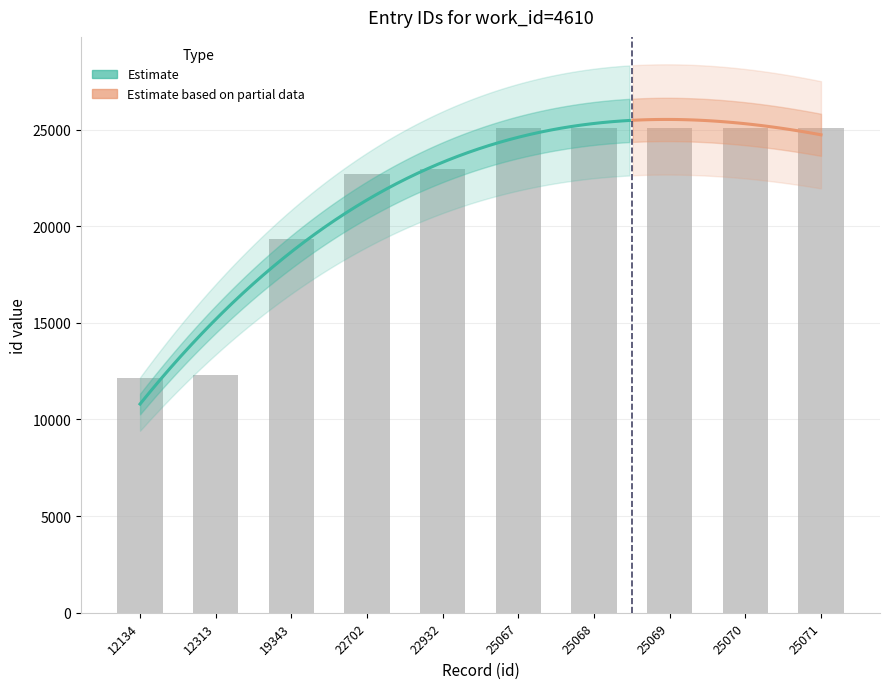

Rank the categories by value from lowest to highest.

12134, 12313, 19343, 22702, 22932, 25067, 25068, 25069, 25070, 25071